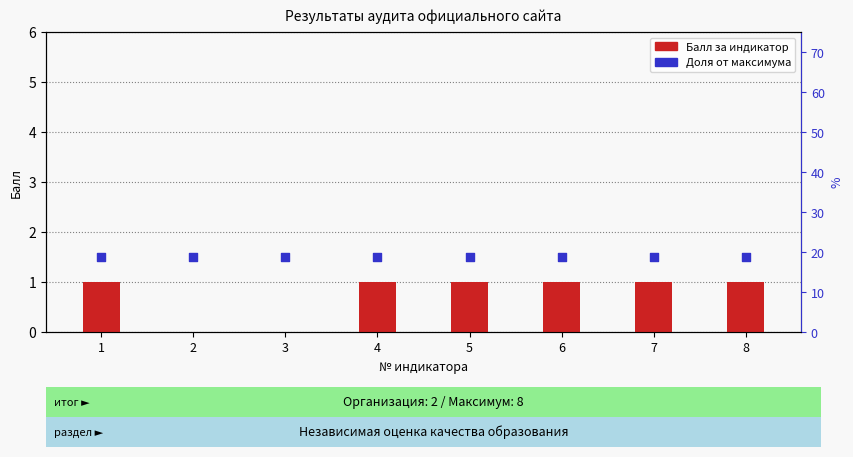

Is the value of Доля от максимума at 6 greater than the value of Балл за индикатор at 7?

Yes